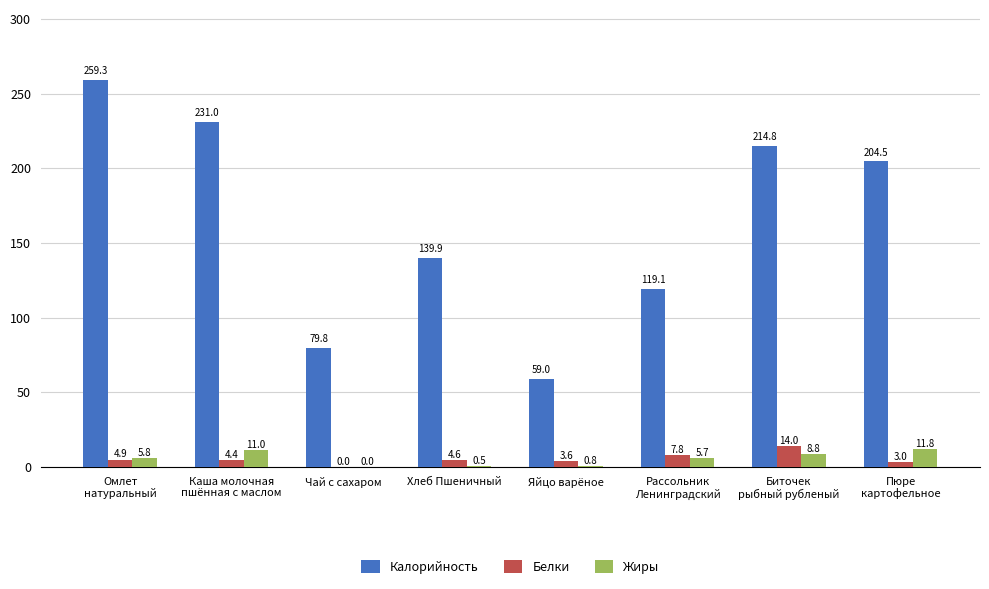

What is the sum of all Калорийность values?

1307.4